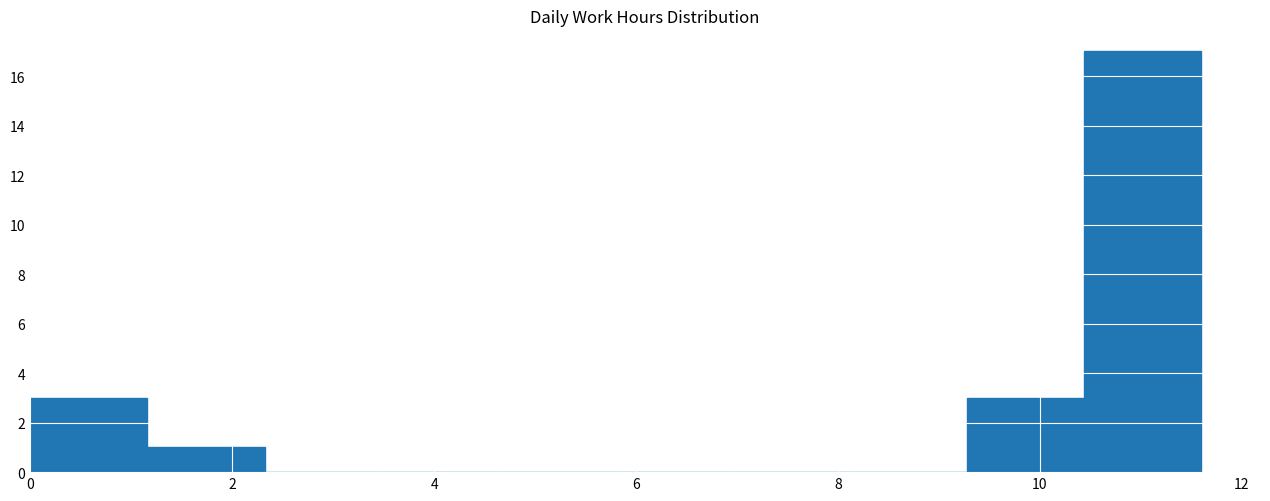

Reading left to right, transcribe this chart: for each bar, give the range it covers on the x-axis and its height. Neither the bar edges nor the heights are printed on the chart, so give them approximately, as read against the axes.

0.00 to 1.16: 3
1.16 to 2.32: 1
2.32 to 3.48: 0
3.48 to 4.64: 0
4.64 to 5.80: 0
5.80 to 6.96: 0
6.96 to 8.12: 0
8.12 to 9.28: 0
9.28 to 10.44: 3
10.44 to 11.60: 17